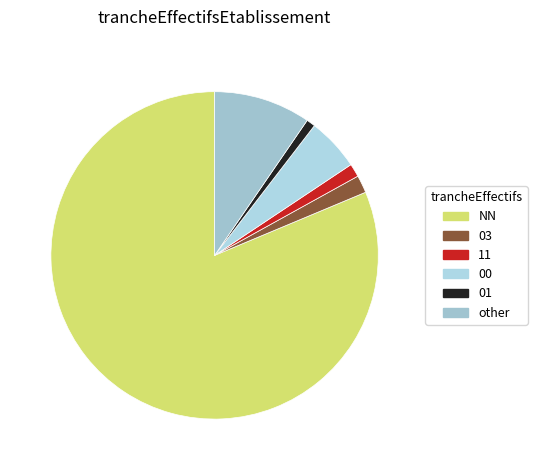

Which category has the smallest portion of the pie?

01